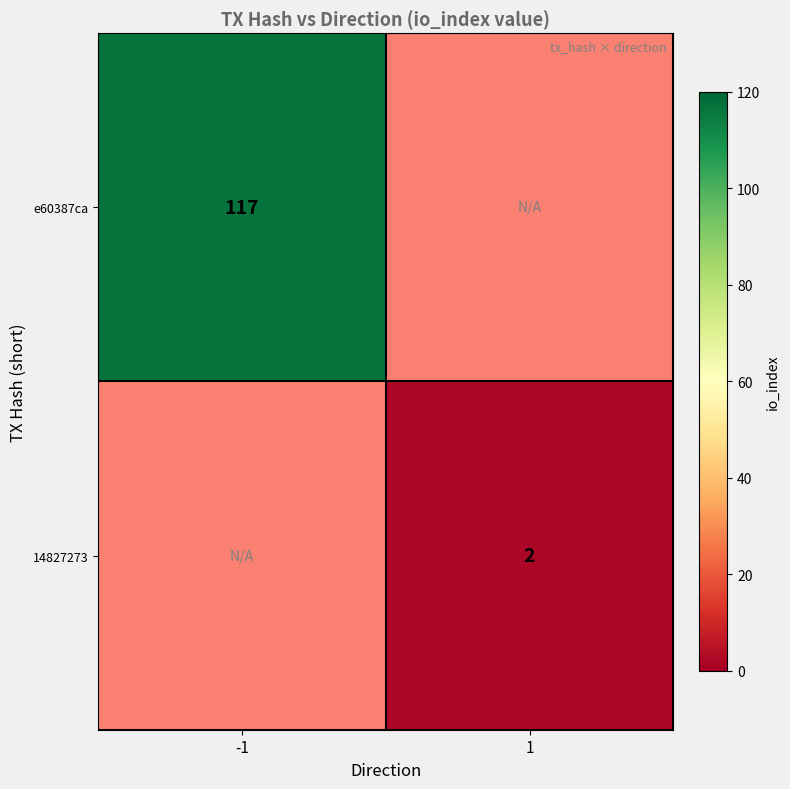

The 14827273 series shows 2 at 1. True or false?

True